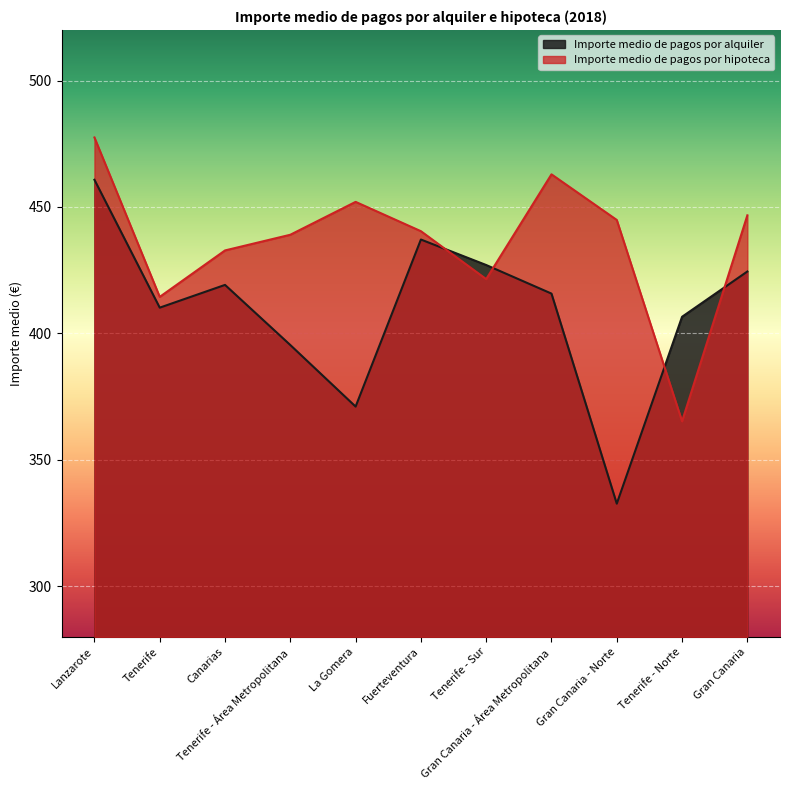

What is the label of the 4th point from the left?

Tenerife - Área Metropolitana